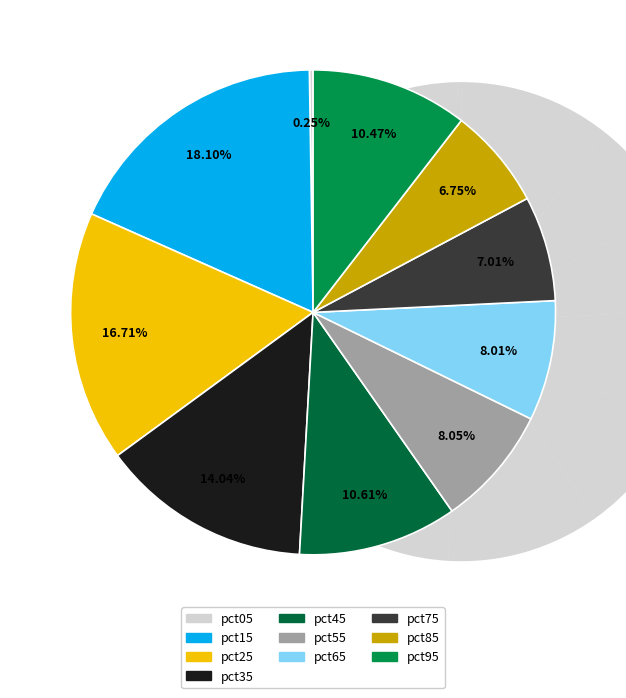

True or false: pct95 accounts for 22% of the total.

False